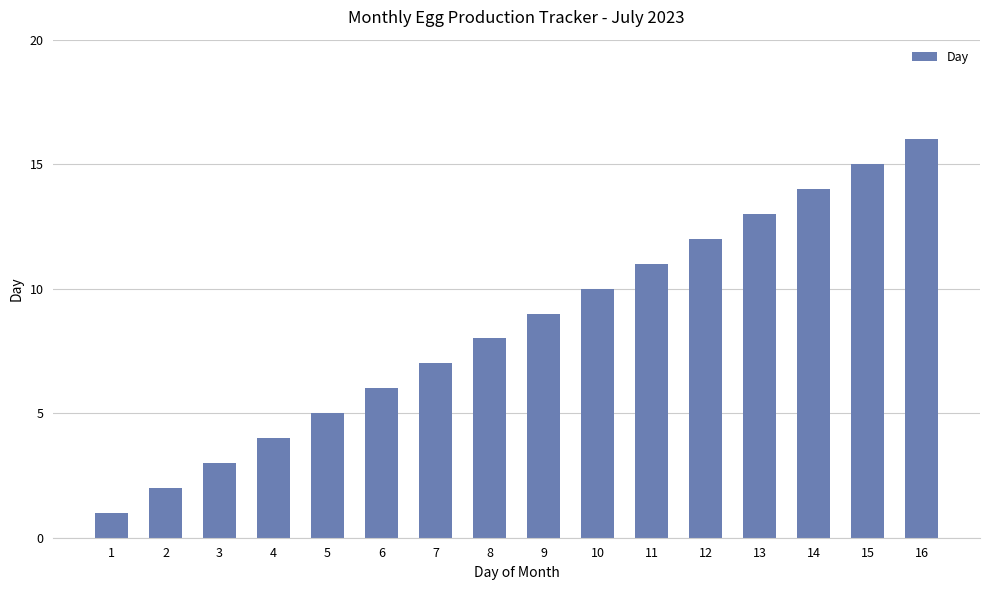

What is the difference between the maximum and second lowest values?

14